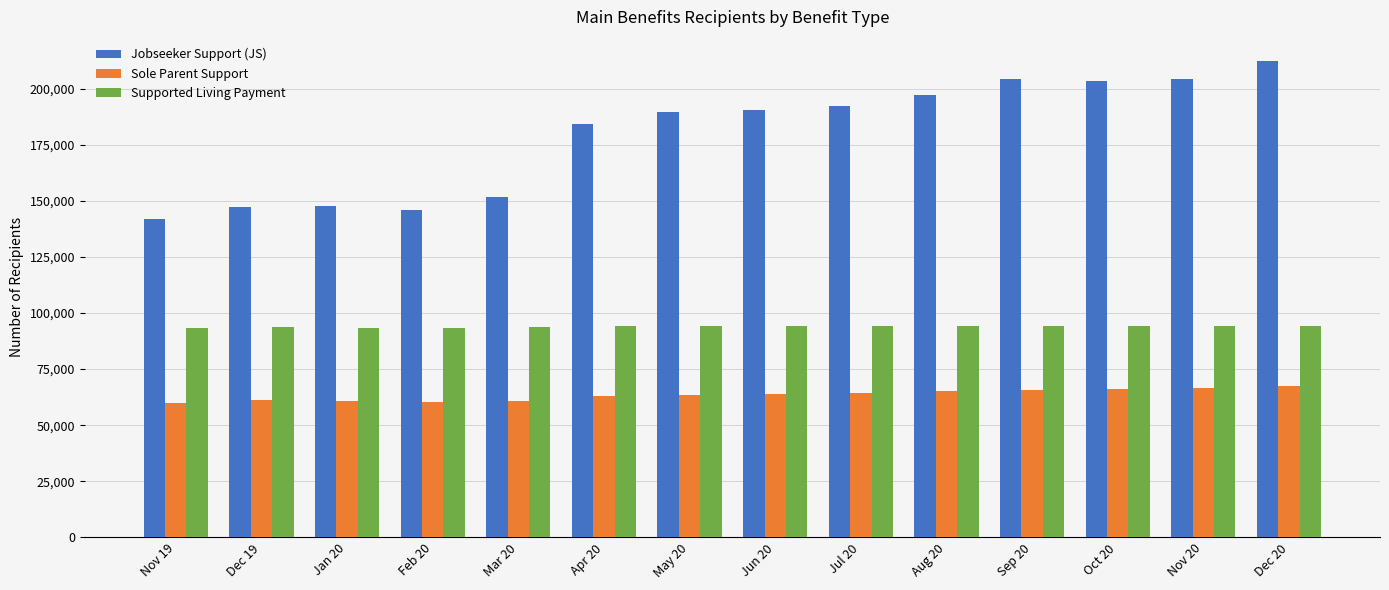

Is the value of Sole Parent Support at Nov 20 greater than the value of Jobseeker Support (JS) at Dec 20?

No